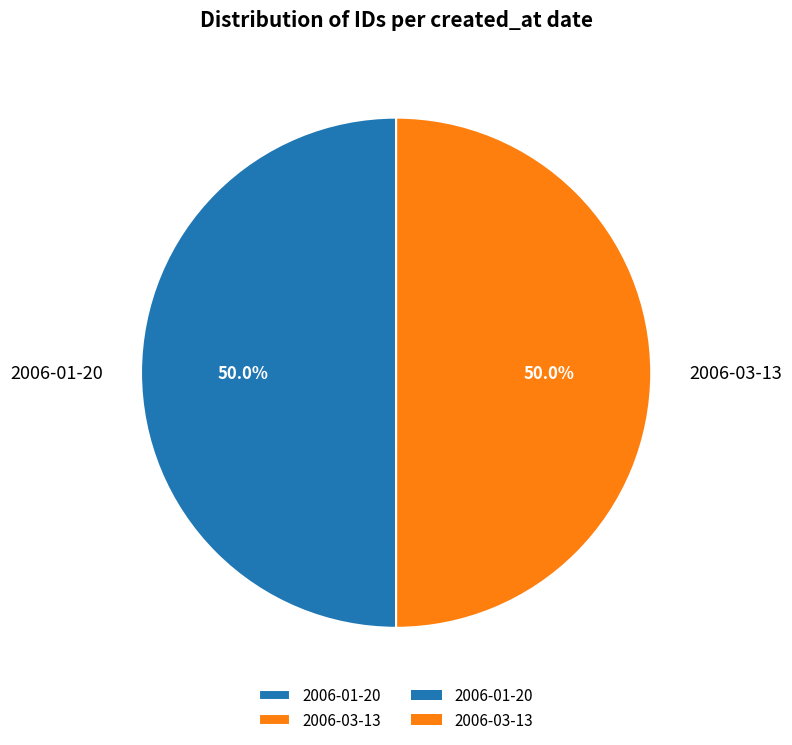

Is the sum of 2006-01-20 and 2006-03-13 greater than half?

Yes